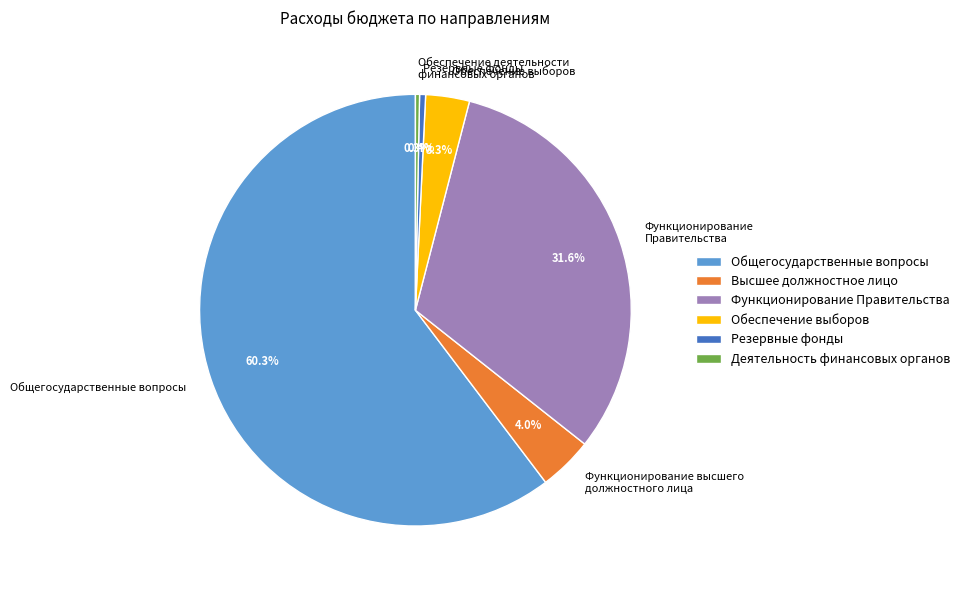

How much of the chart is everything except Обеспечение деятельности финансовых органов?

99.7%